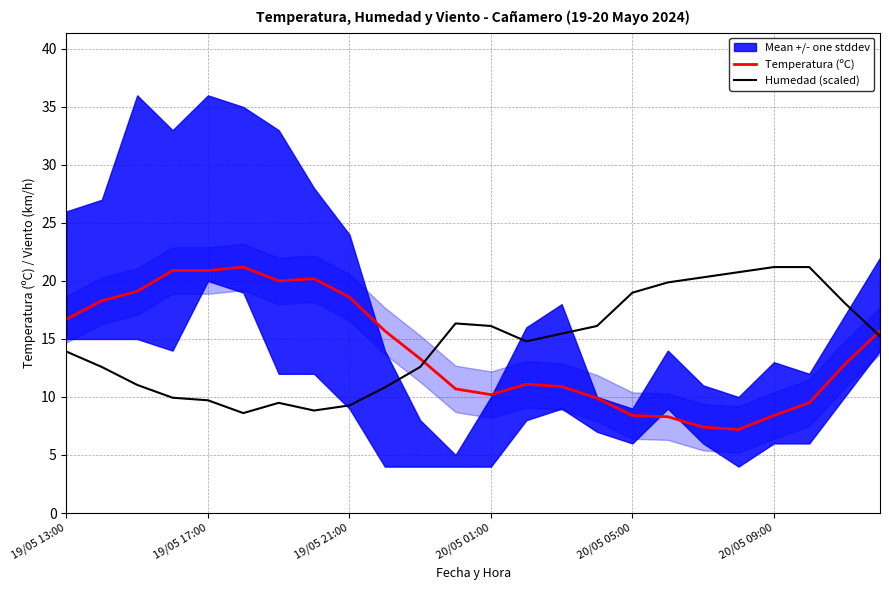

Rank the series at 7 from lowest to highest value.

Humedad (scaled), Temperatura (ºC)